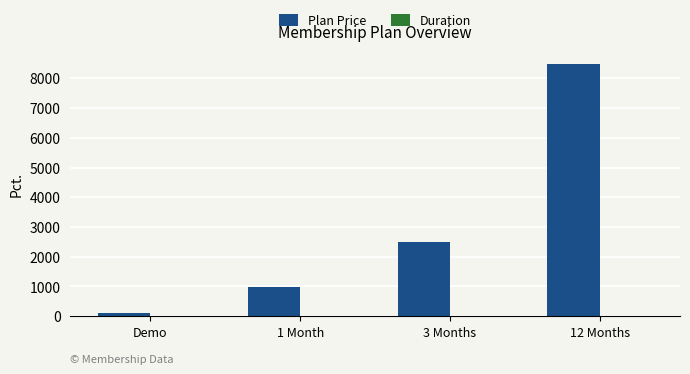

At which label is Plan Price closest to 4299?

3 Months